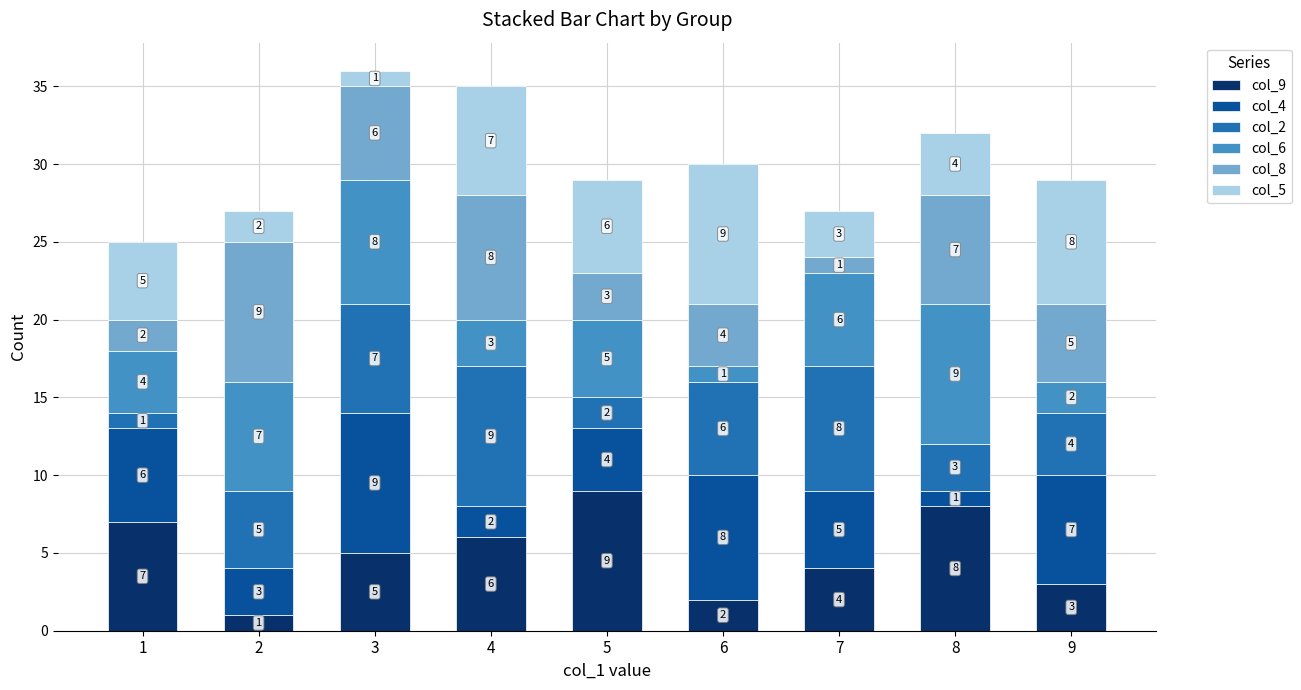

At which category is the sum across all series the highest?

3